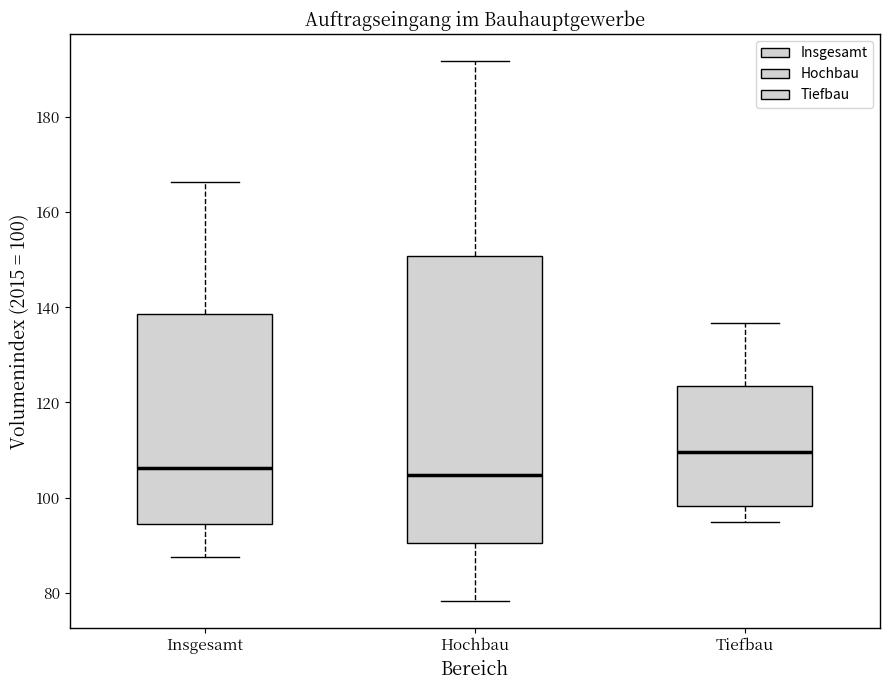

Which box is the tallest, from its lower edge to its upper edge?

Hochbau